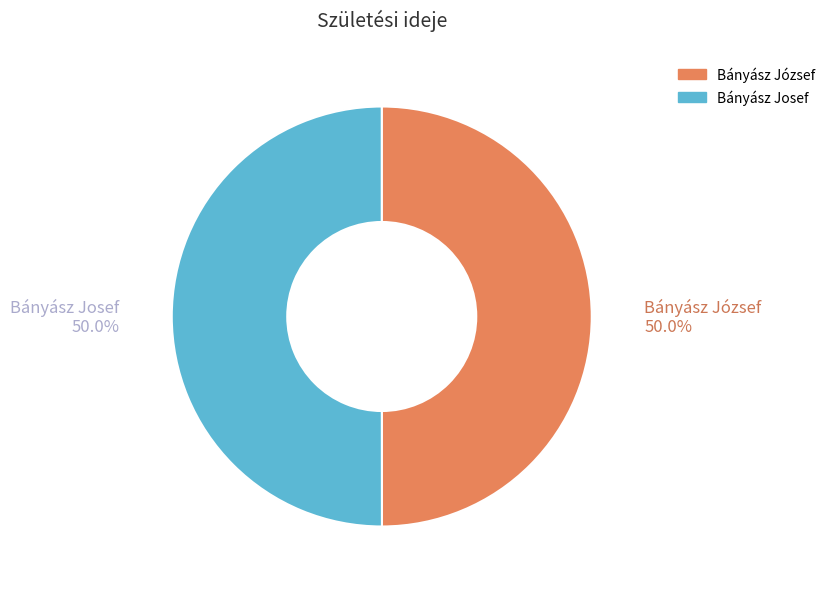

How much of the chart is everything except Bányász Josef?

50.0%